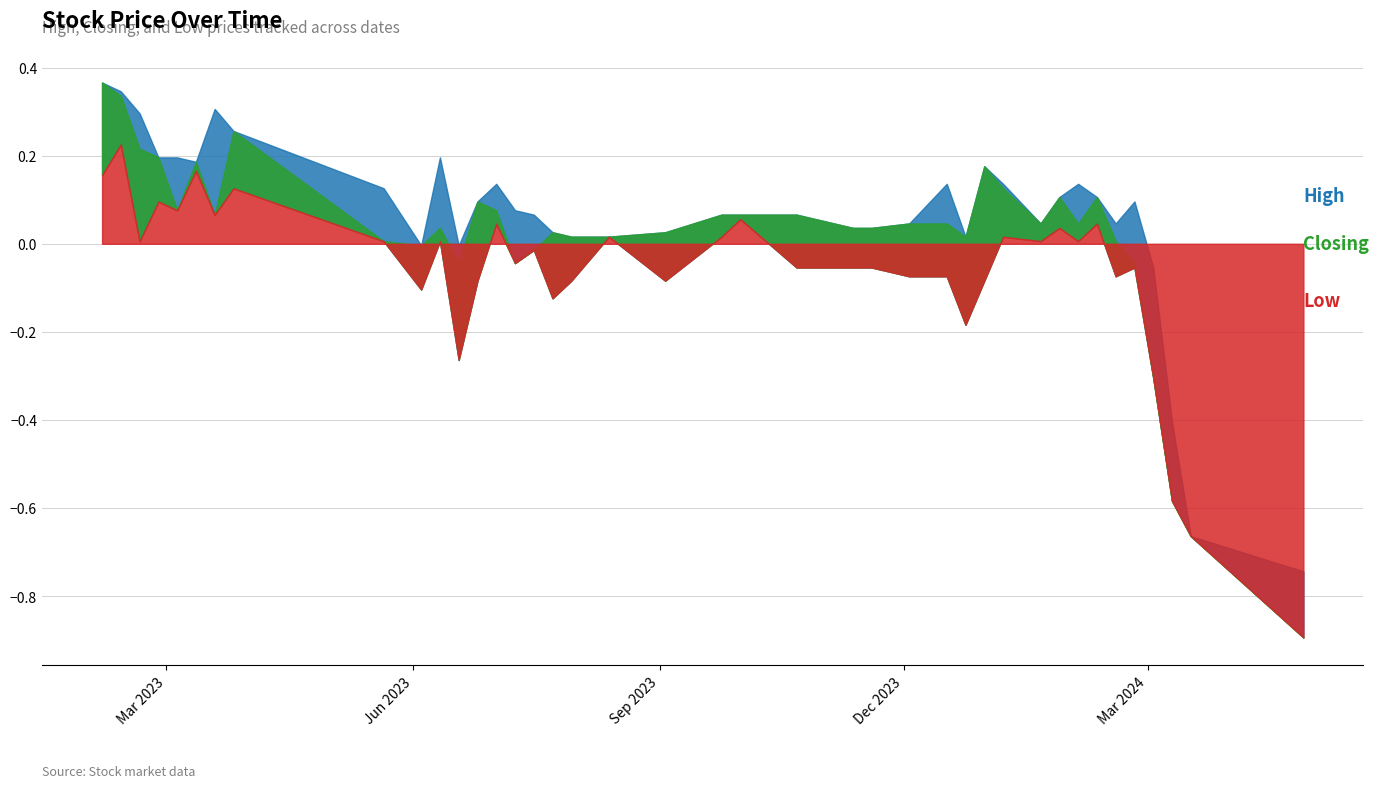

Between 12/02/2023 and 09/07/2023, which is larger?

12/02/2023